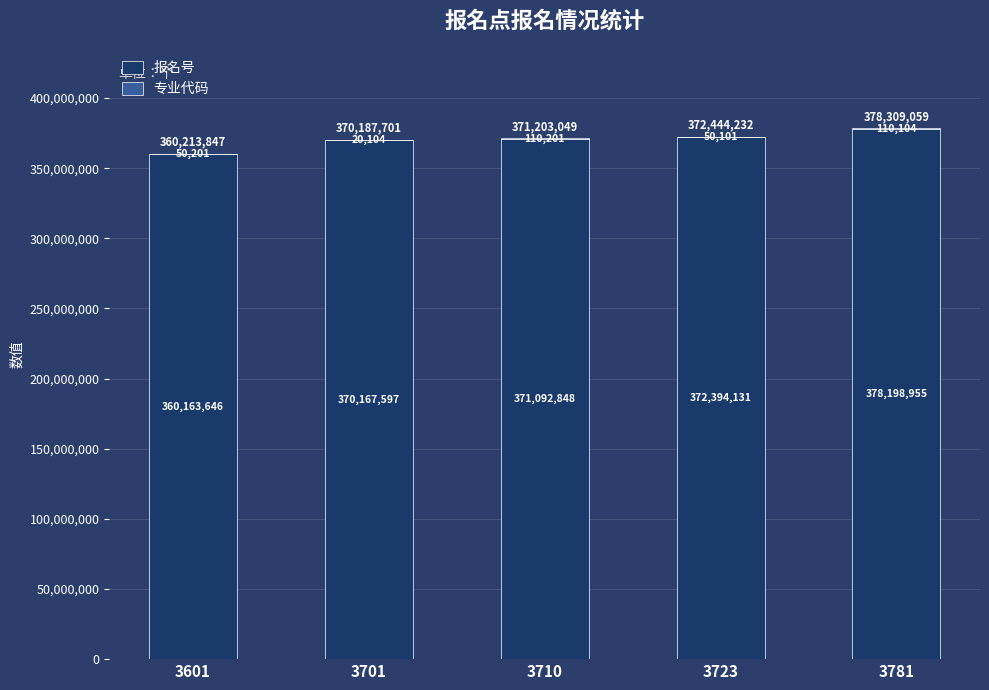

Read the 报名号 value at 3701, to the nearest 50.

370167600